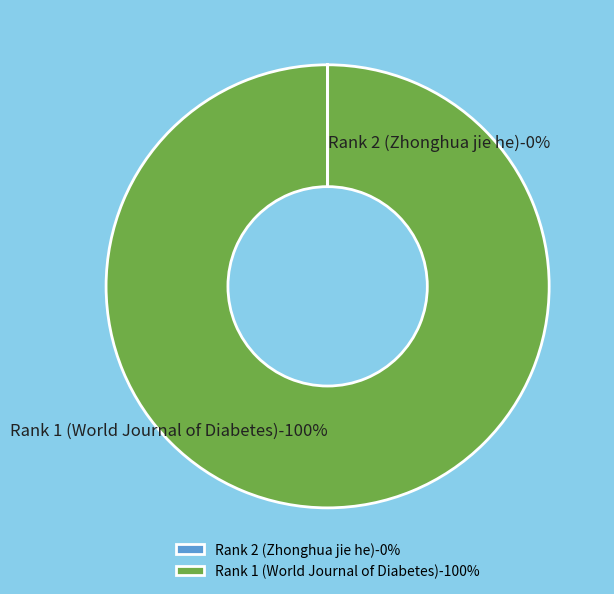

To the nearest percent, what is the difference between the Rank 1 (World Journal of Diabetes) and Rank 2 (Zhonghua jie he) slice percentages?

100%